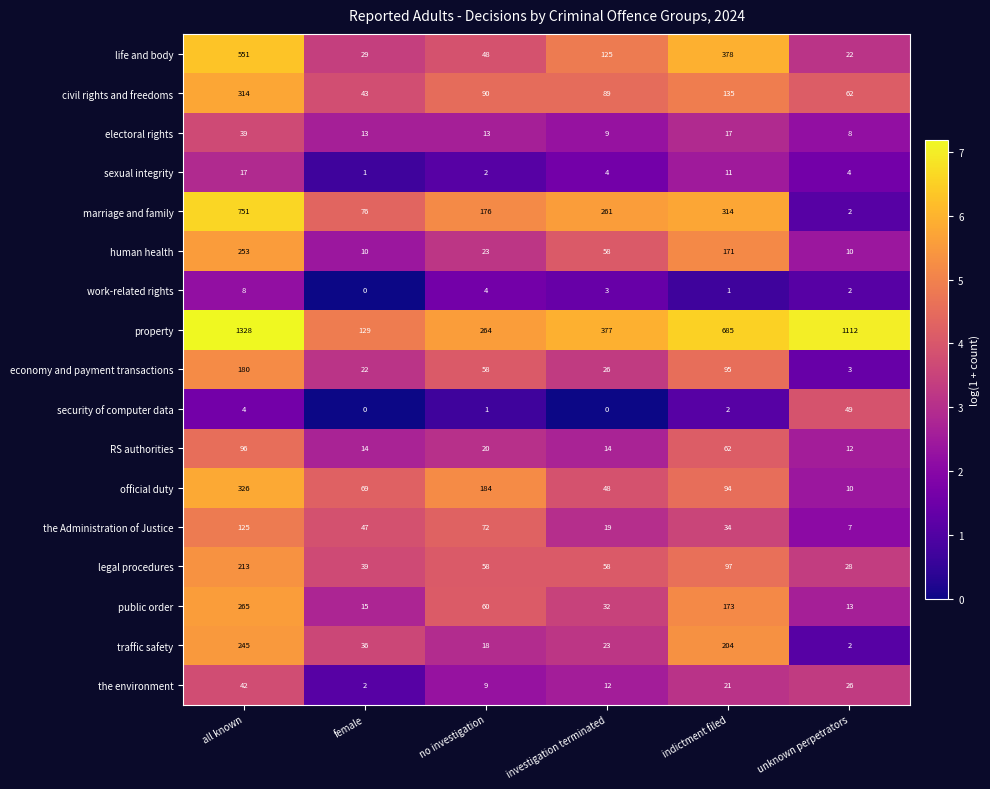

How many distinct data groups are displayed?

17